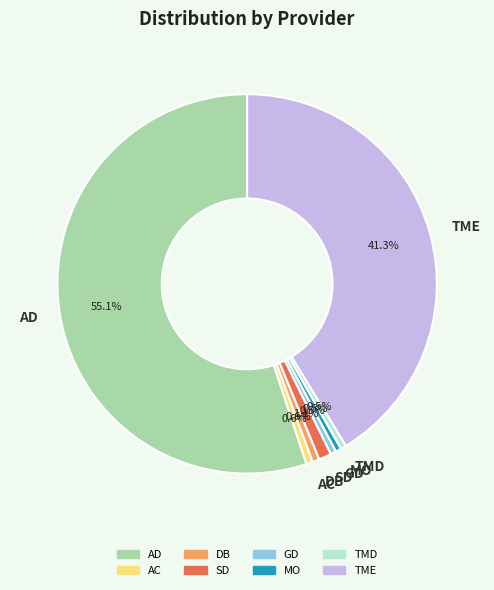

Does AC represent more than half of the total?

No